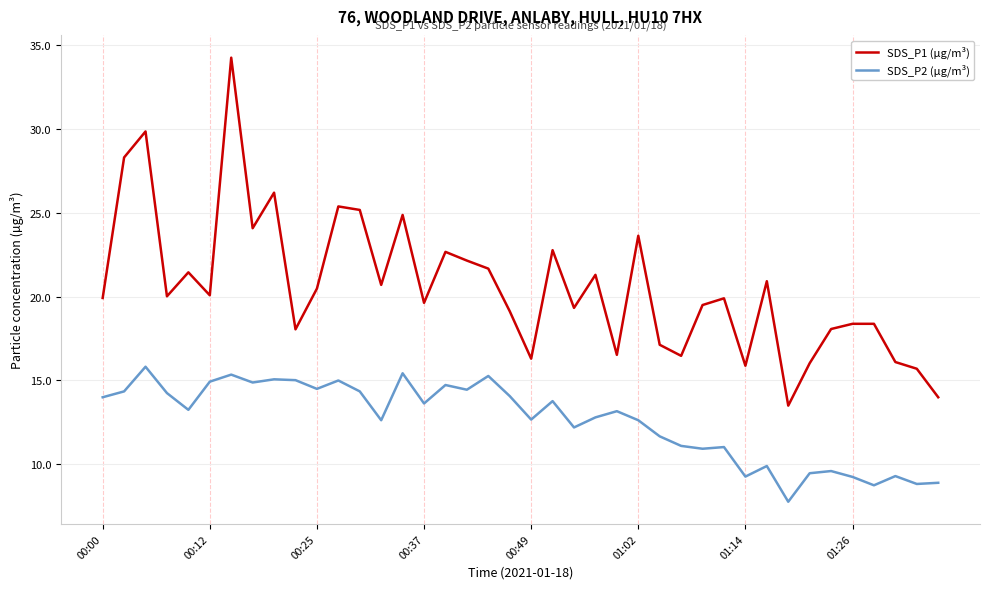

True or false: SDS_P2 (µg/m³) and SDS_P1 (µg/m³) cross at least once.

False